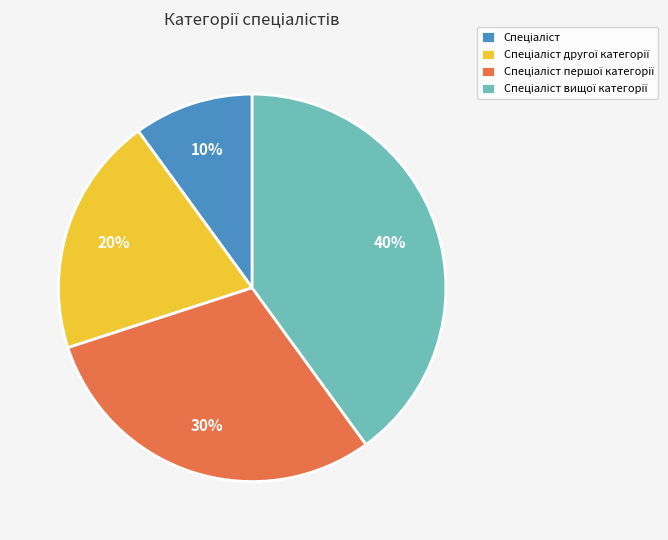

Does any single category account for the majority?

No